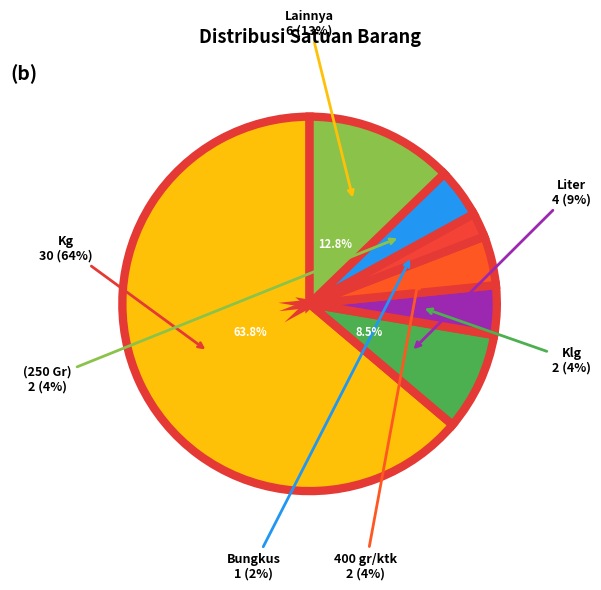

Do (250 Gr) and Kg together represent more than half of the pie?

Yes